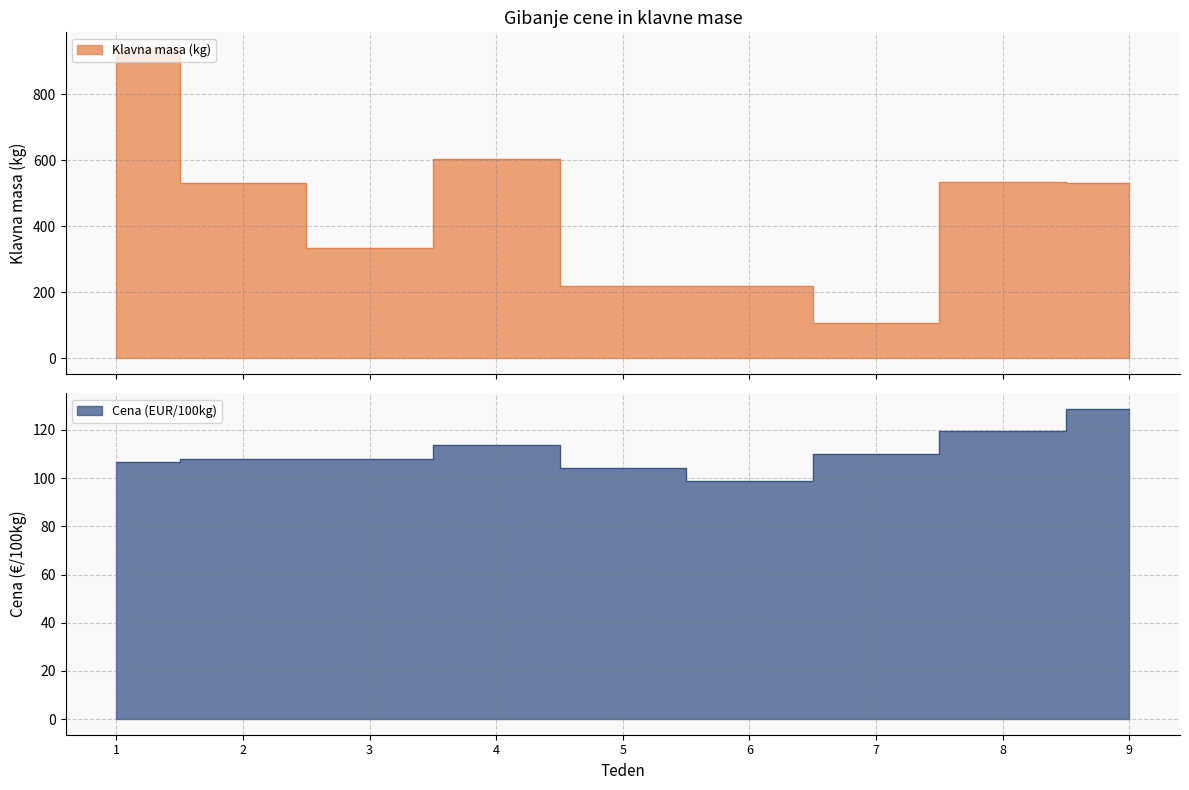

What is the sum of all Cena (EUR/100kg) values?

997.5